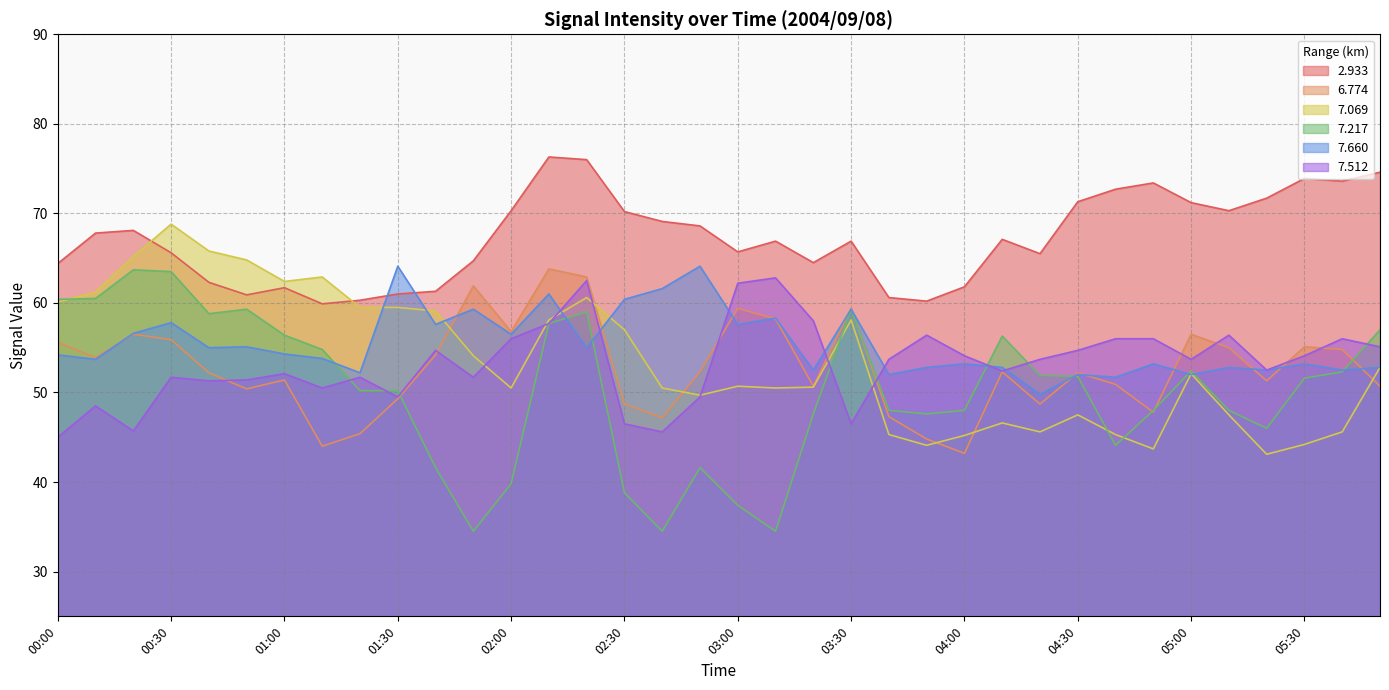

What position from the right is 00:00?

36